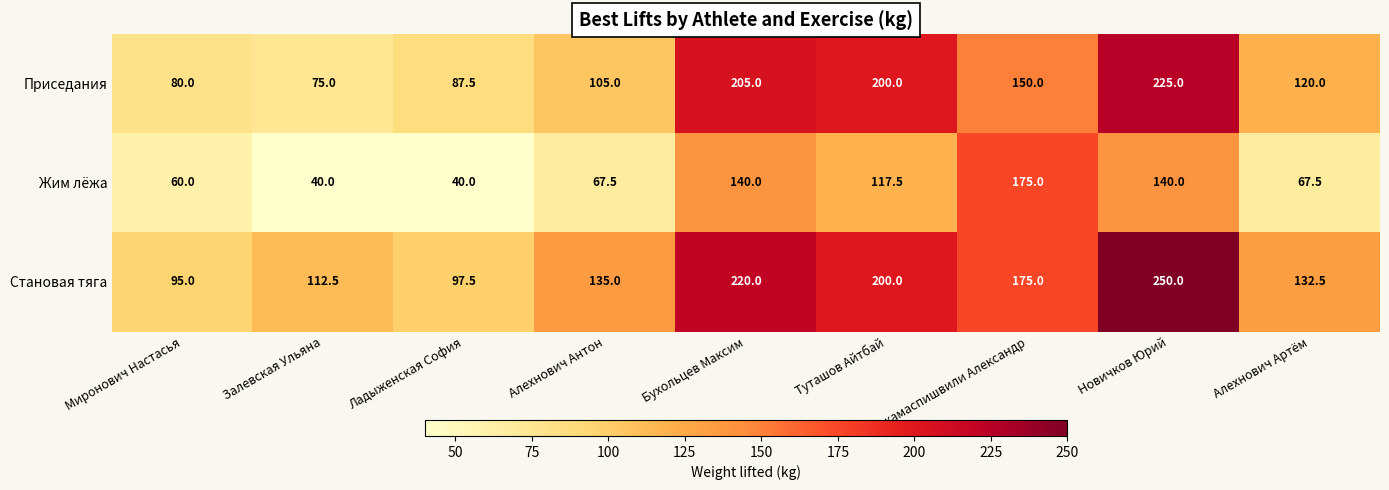

True or false: Становая тяга has a value of 320.1 at Бухольцев Максим.

False